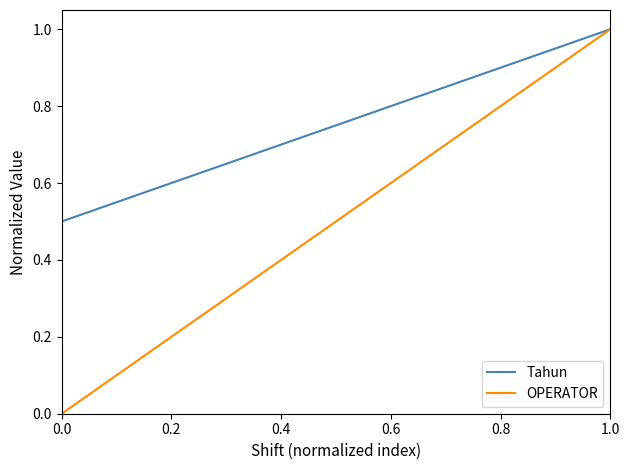

What is the minimum value for Tahun?

0.5